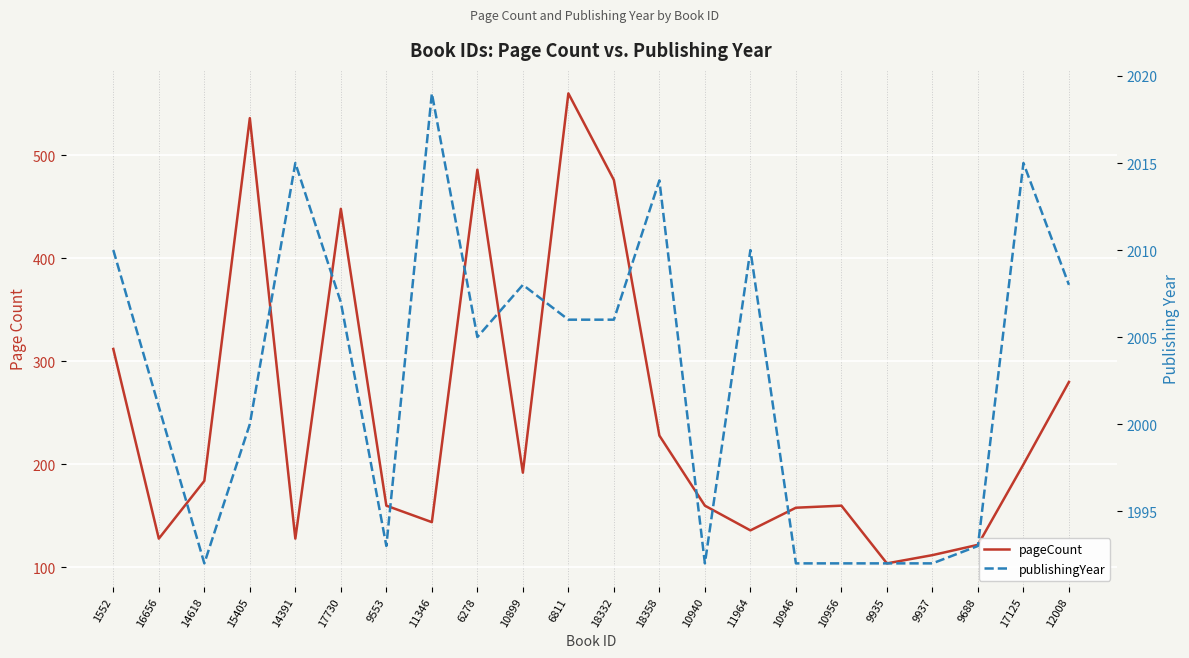

Reading right to left, extract all data points from this chart.

pageCount: 12008=280	17125=200	9688=122	9937=112	9935=104	10956=160	10946=158	11964=136	10940=160	18358=228	18332=476	6811=560	10899=192	6278=486	11346=144	9553=160	17730=448	14391=128	15405=536	14618=184	16656=128	1552=312
publishingYear: 12008=2008	17125=2015	9688=1993	9937=1992	9935=1992	10956=1992	10946=1992	11964=2010	10940=1992	18358=2014	18332=2006	6811=2006	10899=2008	6278=2005	11346=2019	9553=1993	17730=2007	14391=2015	15405=2000	14618=1992	16656=2001	1552=2010